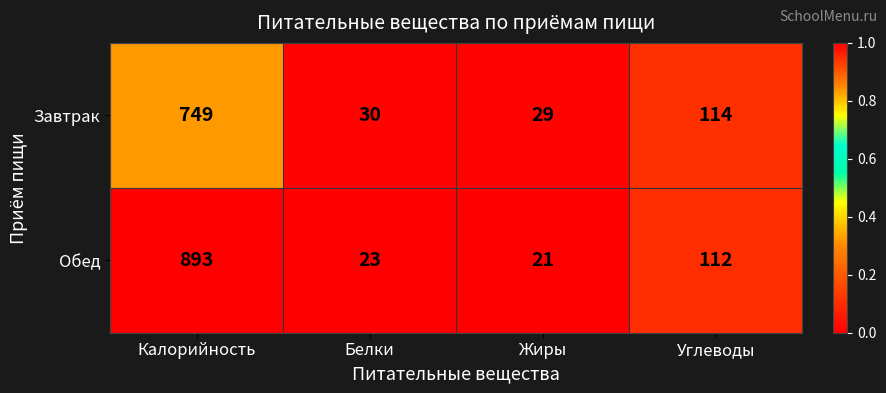

List the series in order of their overall mean, lowest first.

Завтрак, Обед